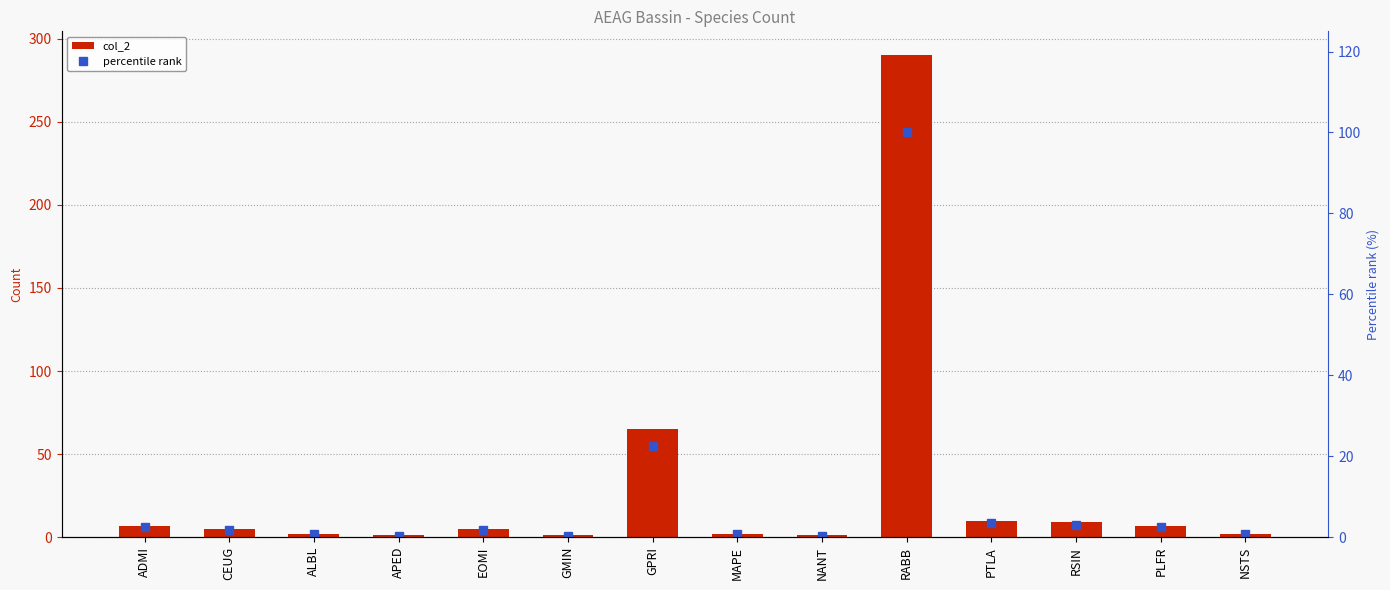

Which series has the widest spread of values?

col_2